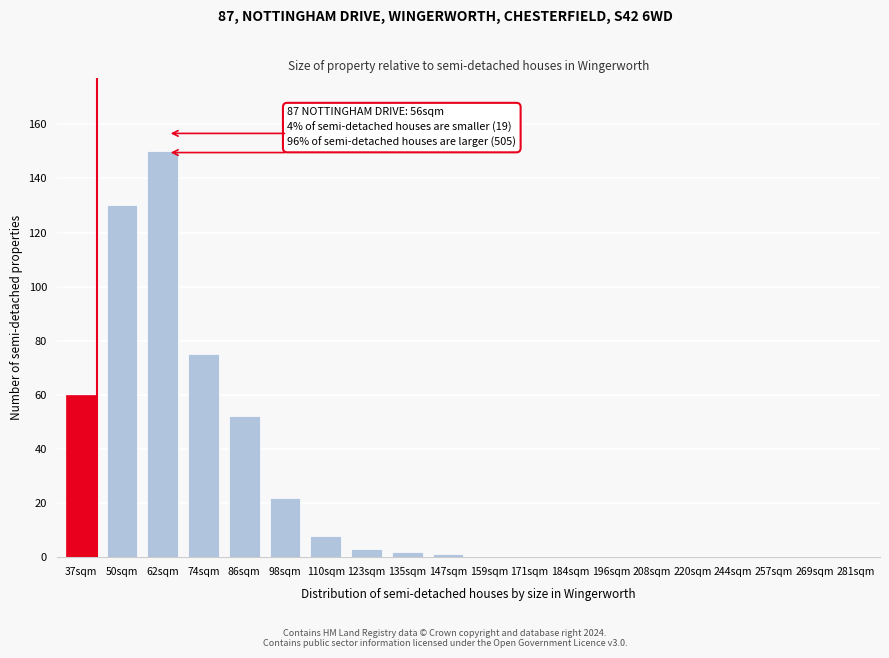

Reading left to right, what are all the values shown in this chart?

37sqm=60	50sqm=130	62sqm=150	74sqm=75	86sqm=52	98sqm=22	110sqm=8	123sqm=3	135sqm=2	147sqm=1	159sqm=0	171sqm=0	184sqm=0	196sqm=0	208sqm=0	220sqm=0	244sqm=0	257sqm=0	269sqm=0	281sqm=0